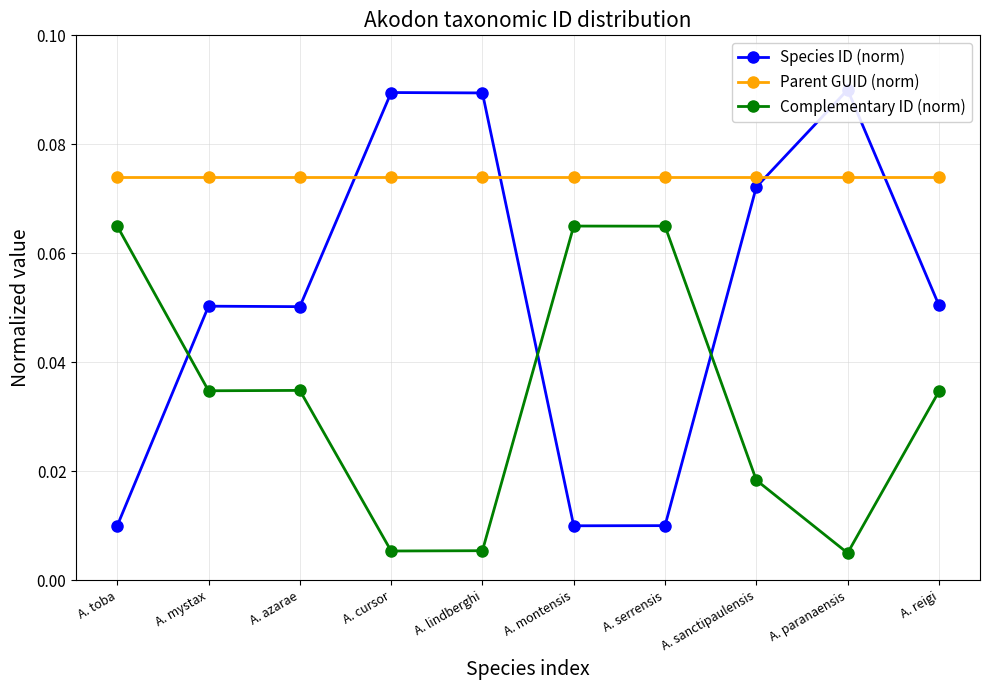

Which has a higher value, A. azarae or A. lindberghi?

A. lindberghi